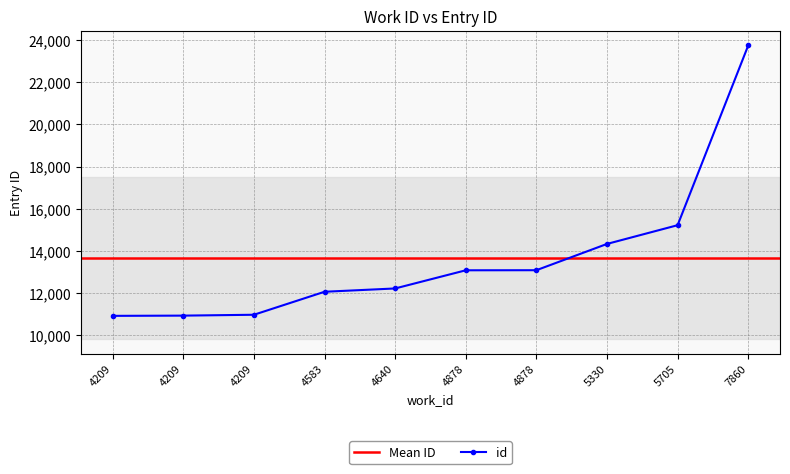

True or false: the data shows 10971 at 4209.

True